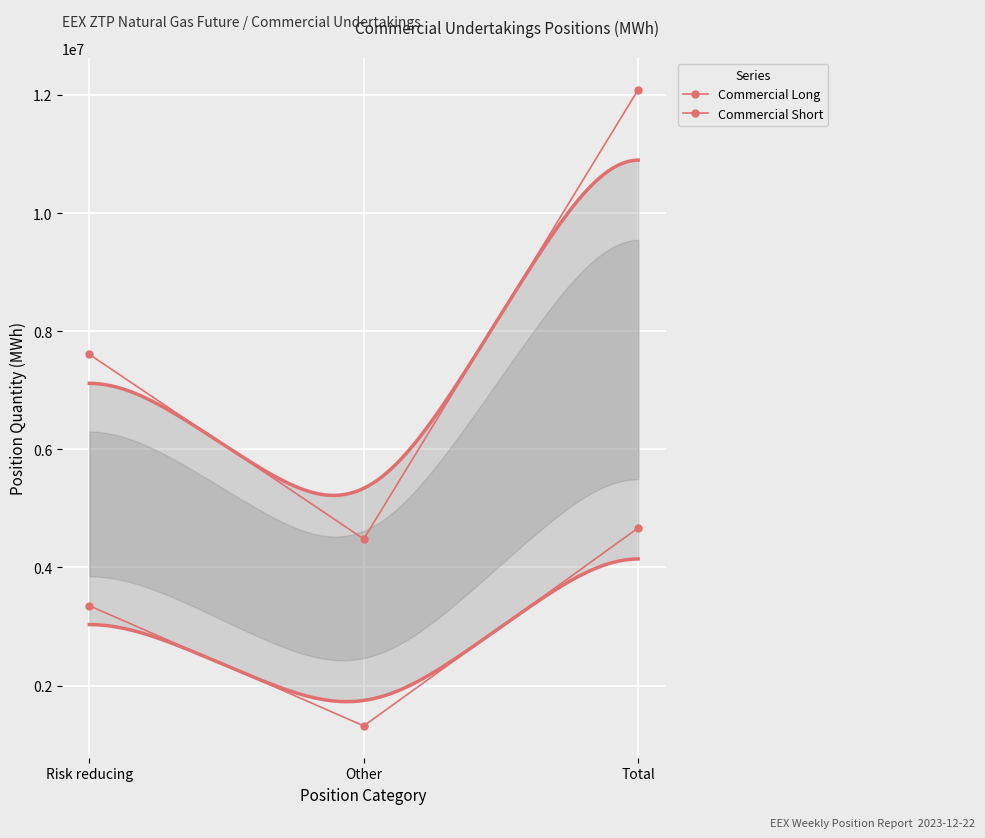

Where is Commercial Long nearest to the value 2993220?

Risk reducing